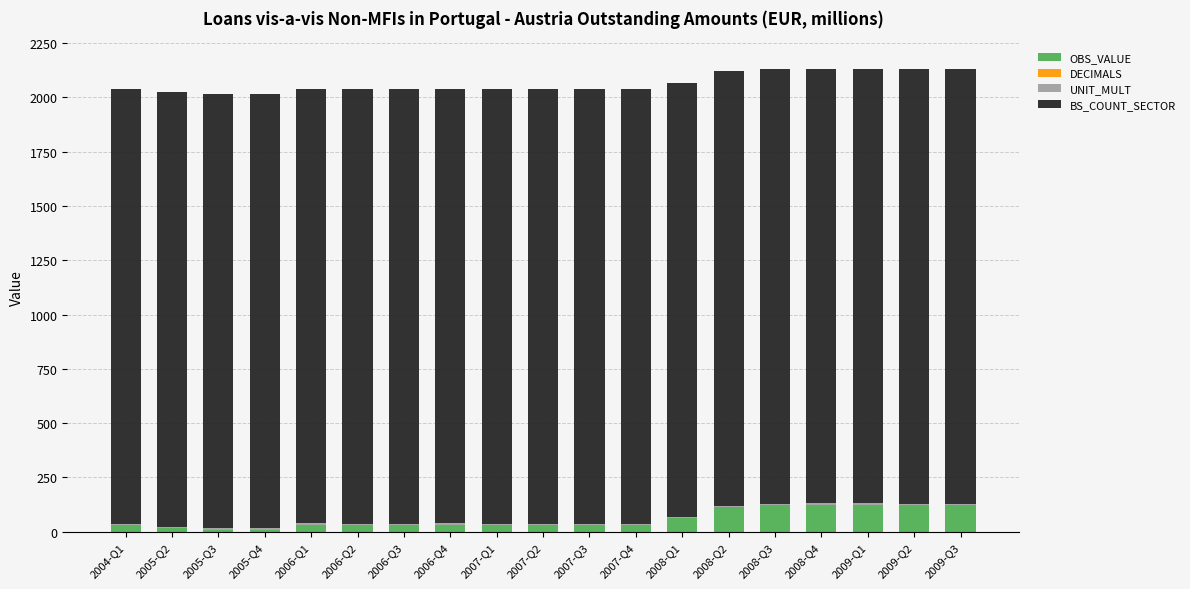

What is the sum of all OBS_VALUE values?

1120